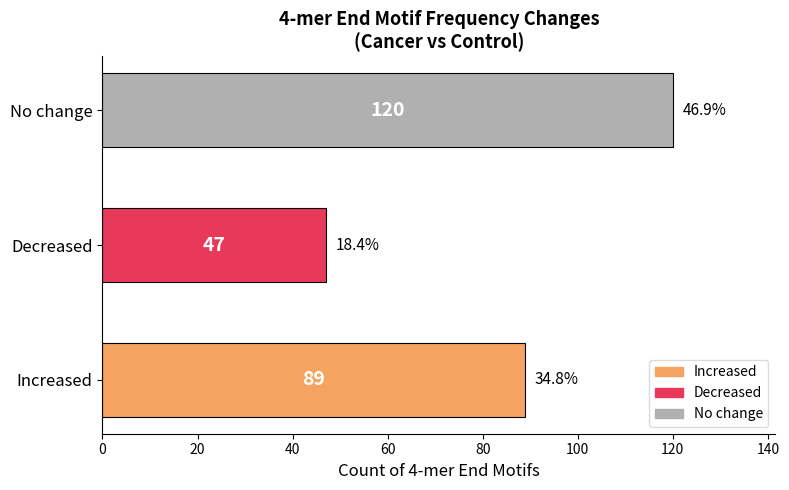

Are the bars horizontal?

Yes